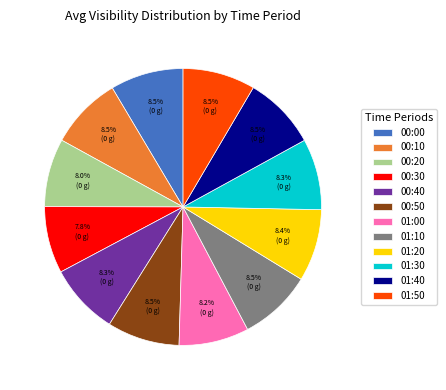

Approximately how many times larger is the value at 01:20 compared to 01:30?

1.0